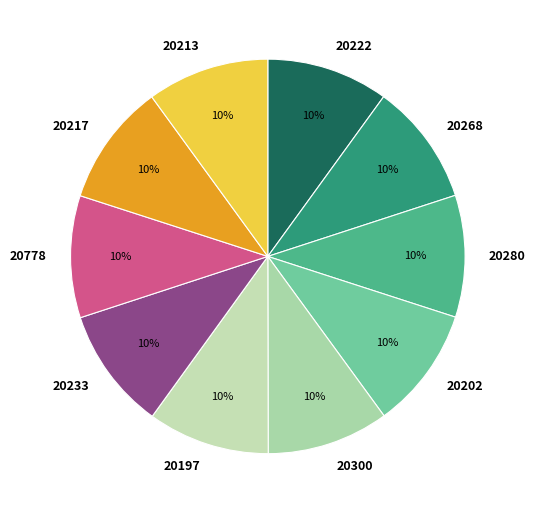

Does any single category account for the majority?

No